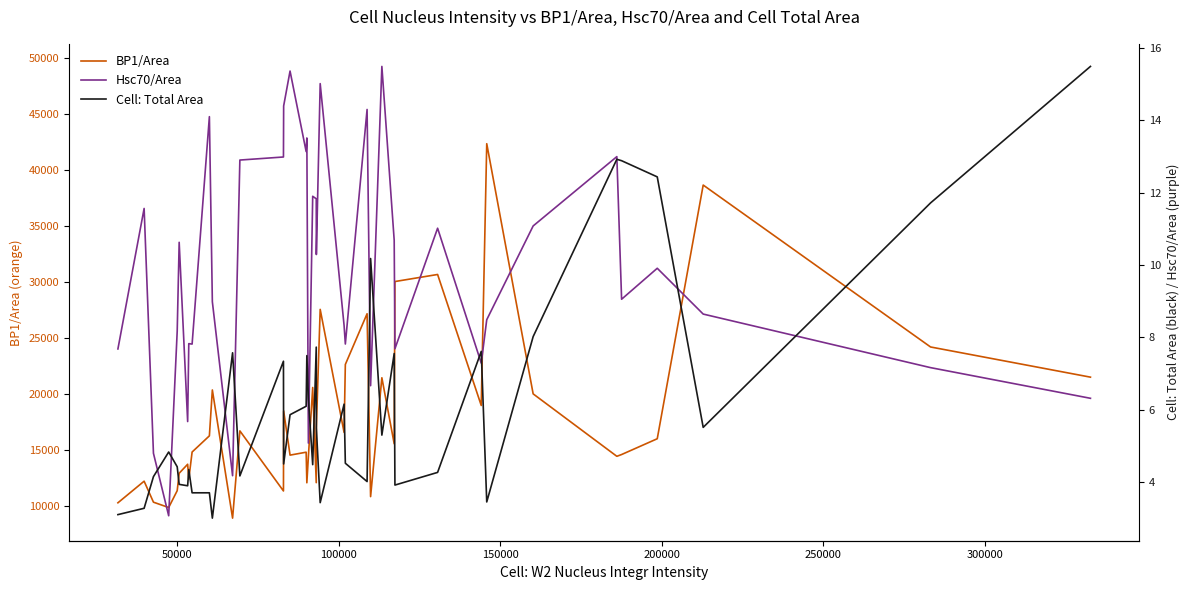

Rank the series by their average value, from lowest to highest.

Cell: Total Area, BP1/Area, Hsc70/Area